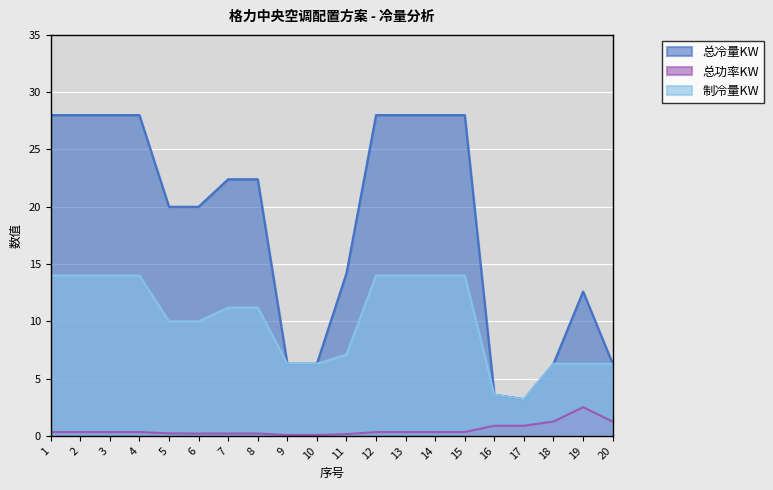

Is it true that 总冷量KW equals 20.0 at 5?

True